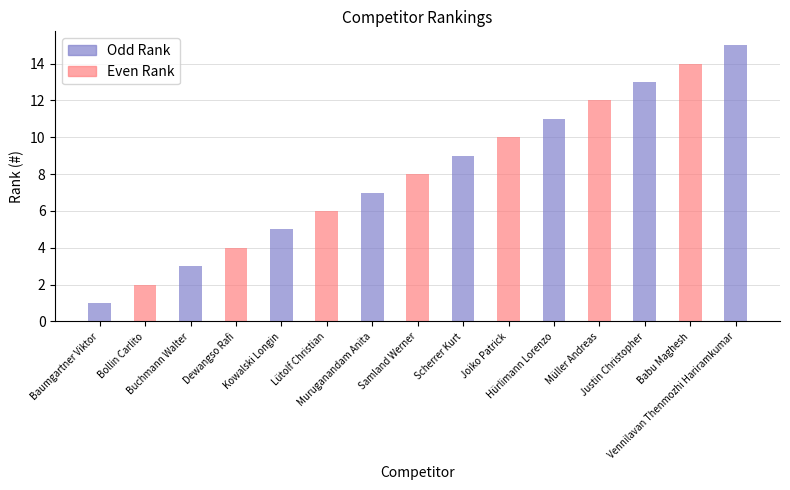

Rank the categories by value from highest to lowest.

Vennilavan Thenmozhi Hariramkumar, Babu Maghesh, Justin Christopher, Müller Andreas, Hürlimann Lorenzo, Joiko Patrick, Scherrer Kurt, Samland Werner, Muruganandam Anita, Lütolf Christian, Kowalski Longin, Dewangso Rafi, Buchmann Walter, Bollin Carlito, Baumgartner Viktor